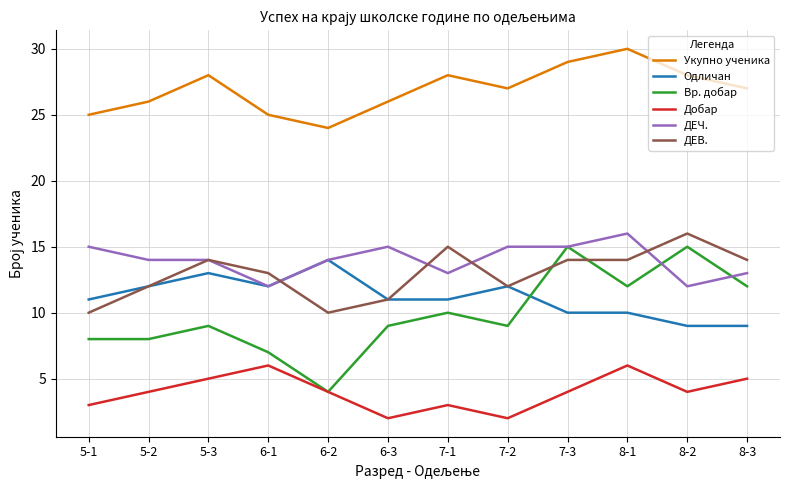

The value of Вр. добар at 8-2 is 15. True or false?

True